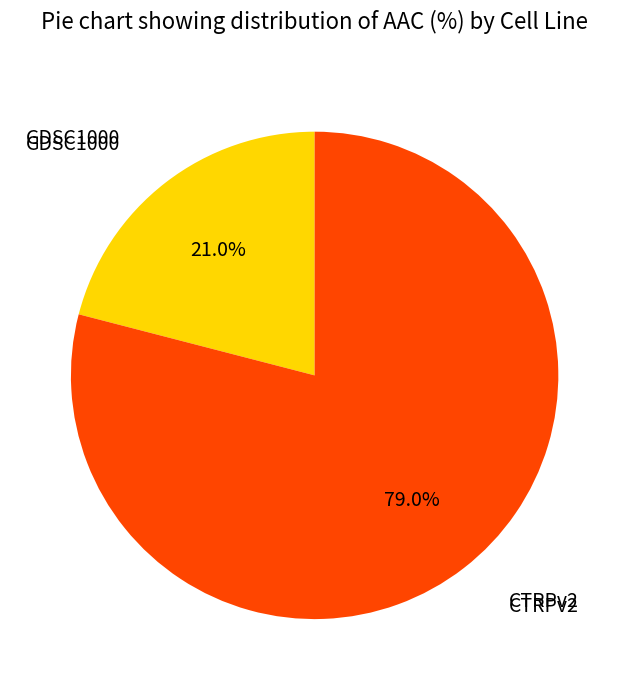

Is there any slice that represents more than half of the pie?

Yes